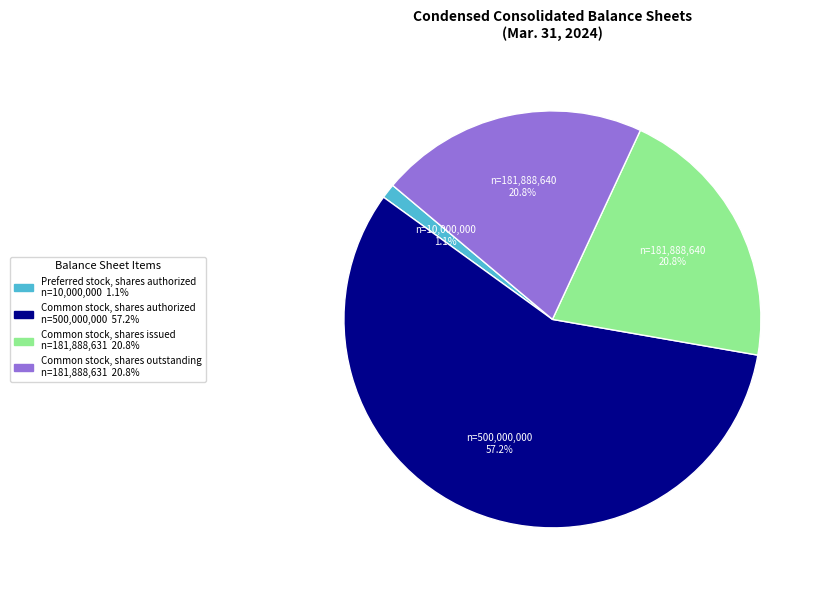

Is there a majority slice in this chart?

Yes